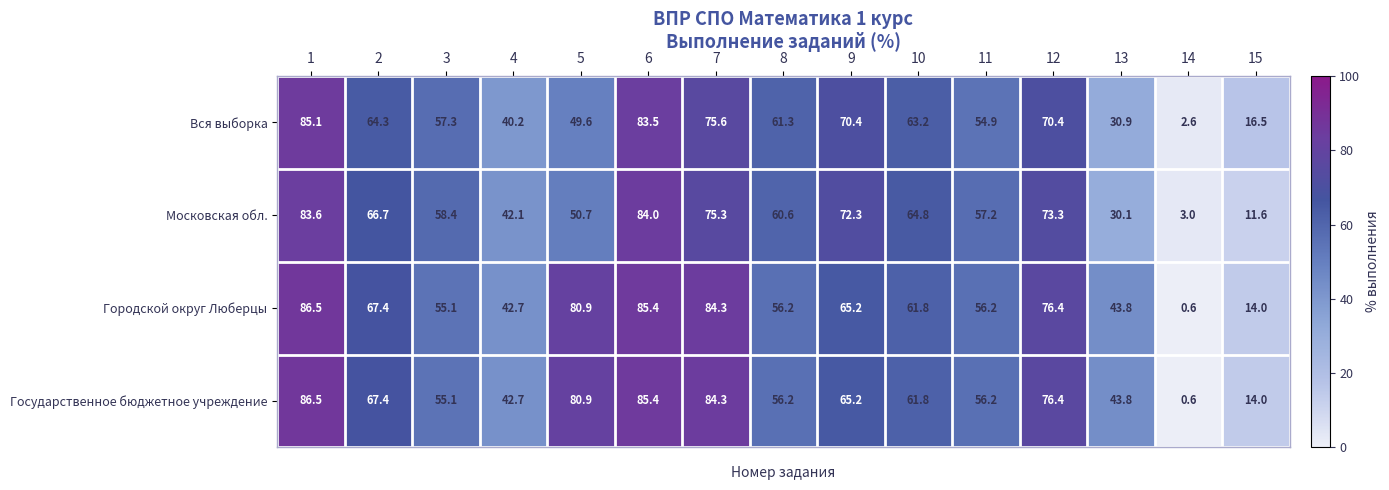

What is the spread (max minus min) of values at 9?

7.1